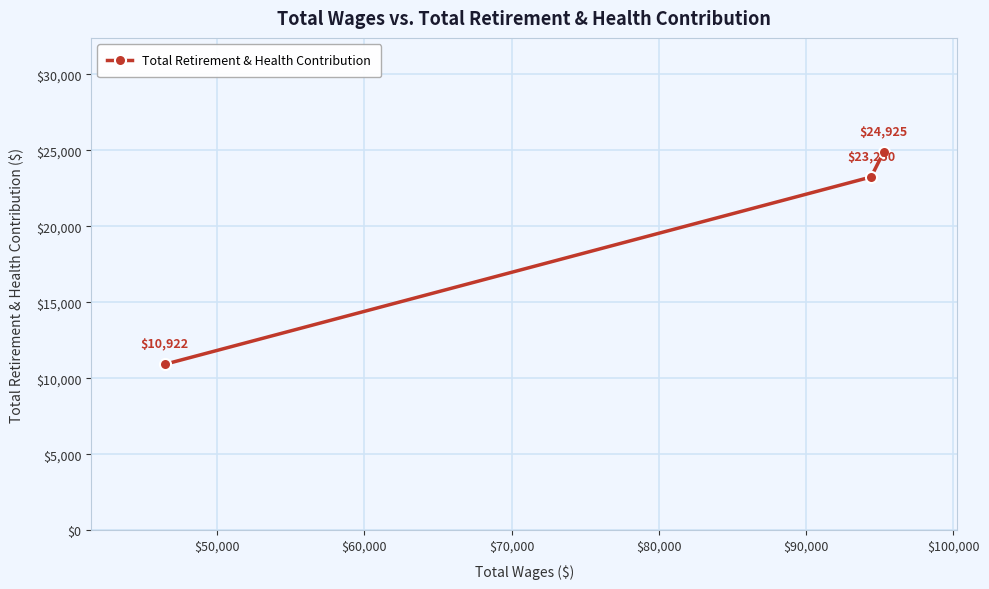

How many data points are less than 23250?

1